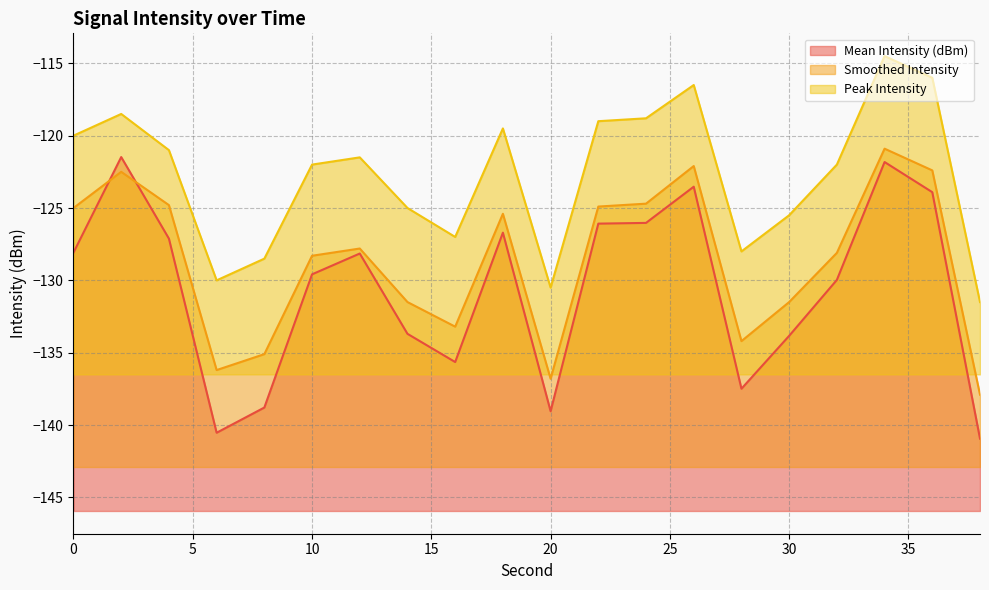

What is the value of the Peak Intensity point at the 3rd from the left?

-121.0